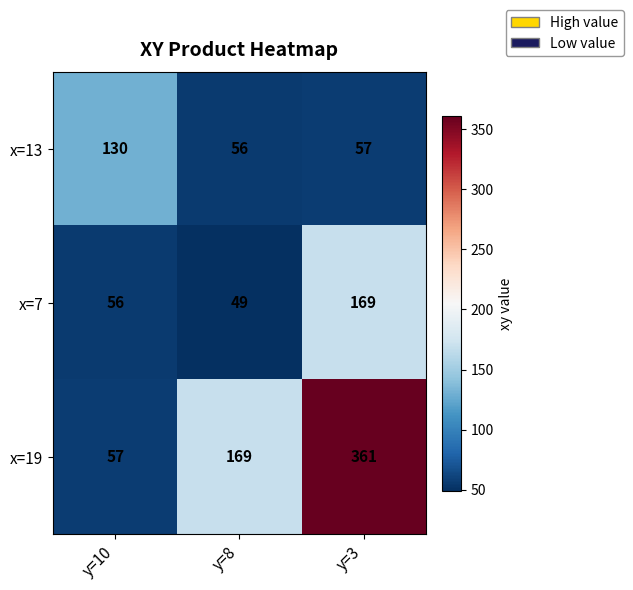

What is the spread (max minus min) of values at y=10?

74